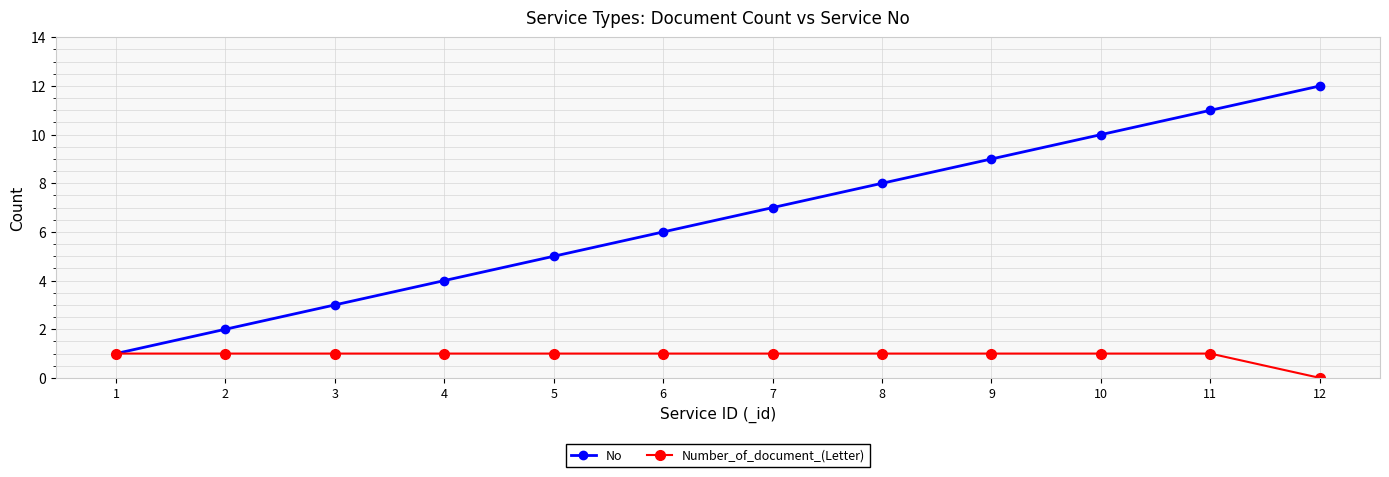

List the series in order of their peak value, lowest first.

Number_of_document_(Letter), No